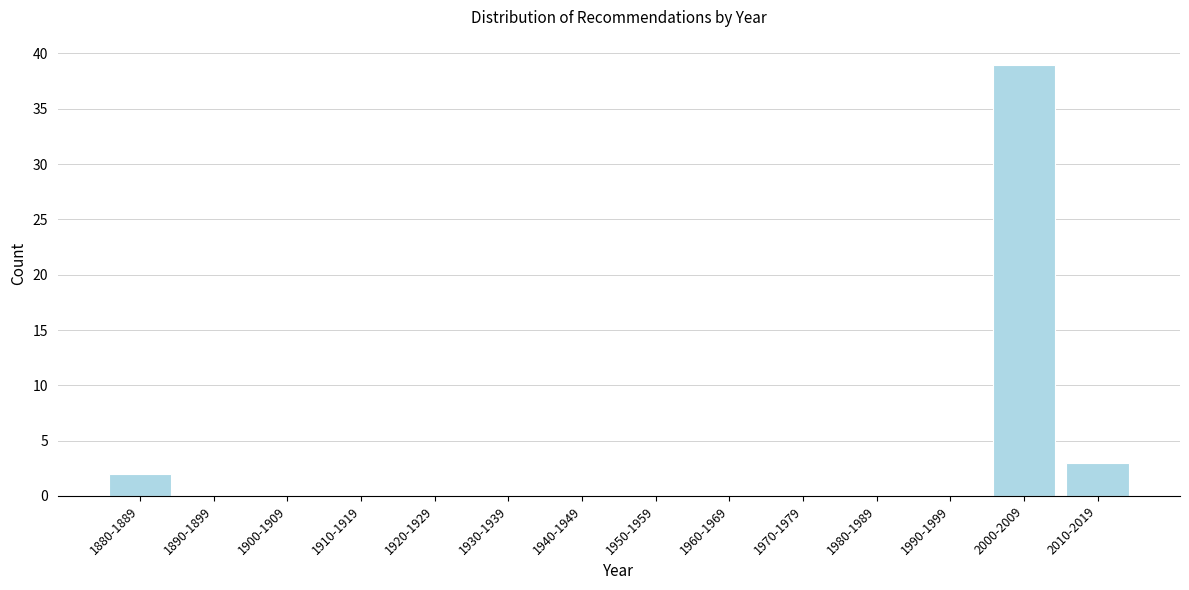

Reading left to right, what are all the values shown in this chart?

1880-1889=2	1890-1899=0	1900-1909=0	1910-1919=0	1920-1929=0	1930-1939=0	1940-1949=0	1950-1959=0	1960-1969=0	1970-1979=0	1980-1989=0	1990-1999=0	2000-2009=39	2010-2019=3